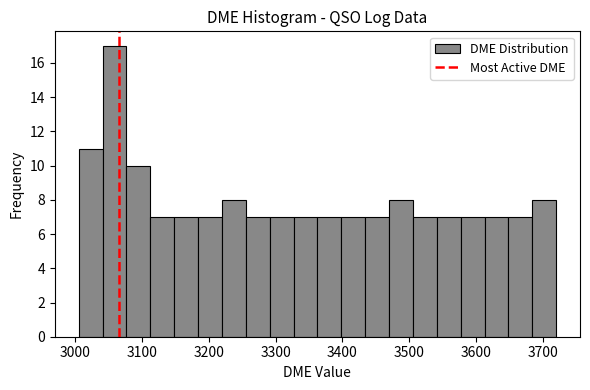

Around what value on the x-axis is the tallest bar? Give the approximate position of its centre, as read against the axis.

3060